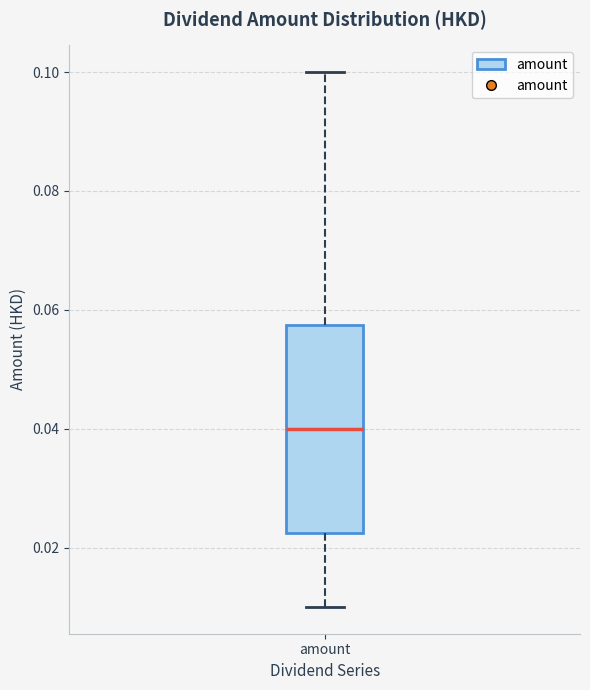

Transcribe this box plot: give where the median line is, the range the box spans, and where the two whiskers end, as read against the y-axis. The values are not printed on the chart, so give them approximately, as read against the axis.

median 0.040, box 0.022 to 0.058, whiskers 0.010 to 0.100